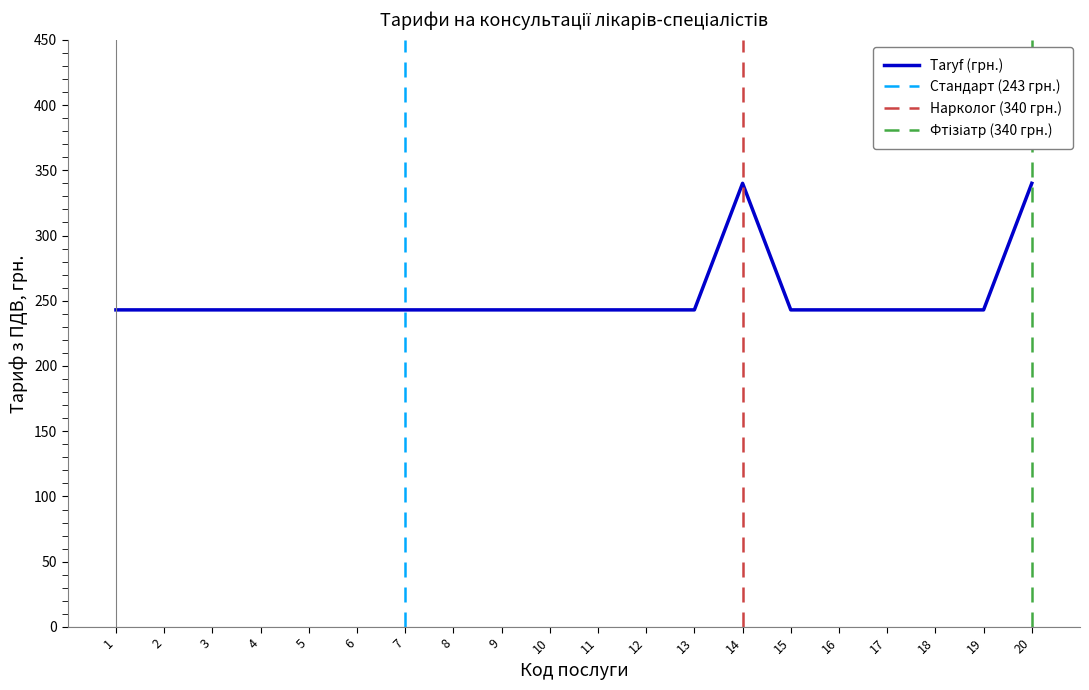

Reading left to right, transcribe all the data shown in this chart.

243	243	243	243	243	243	243	243	243	243	243	243	243	340	243	243	243	243	243	340